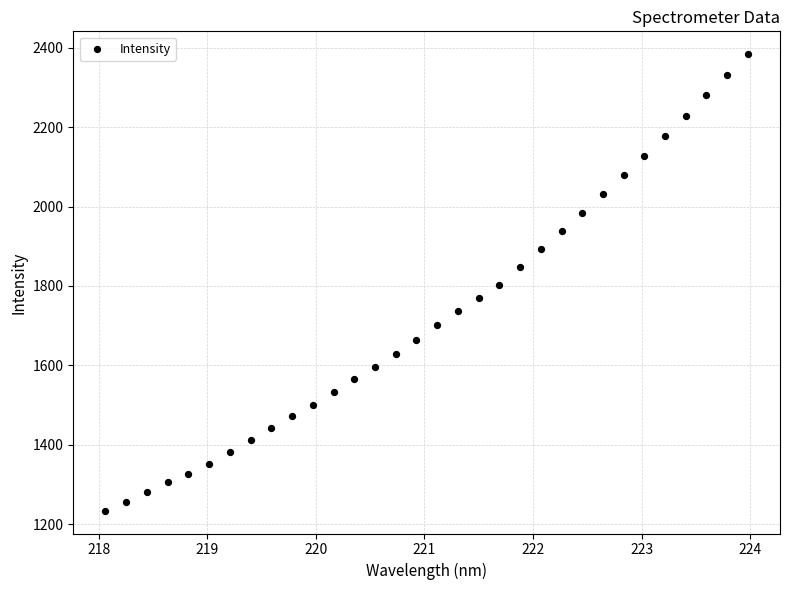

What is the range of Y values (max minus min)?

1148.7